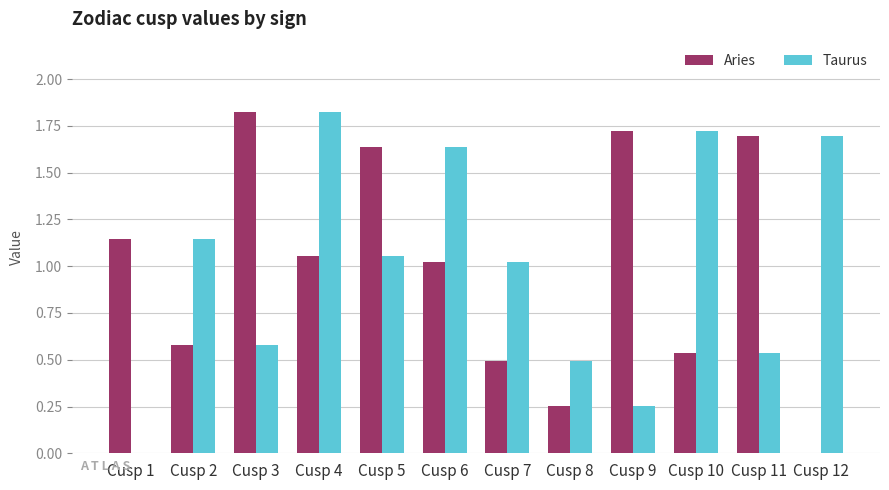

What is the sum of all Aries values?

12.0